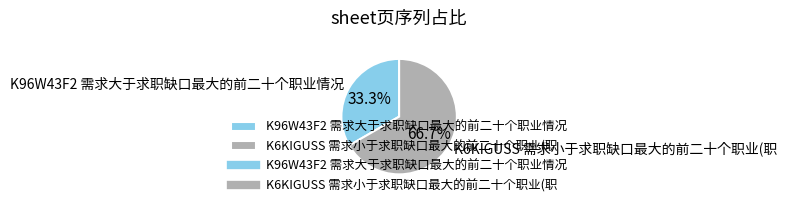

What is the smallest slice in the pie chart?

K96W43F2 需求大于求职缺口最大的前二十个职业情况